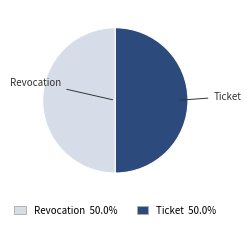

Approximately how many times larger is the value at Revocation compared to Ticket?

1.0